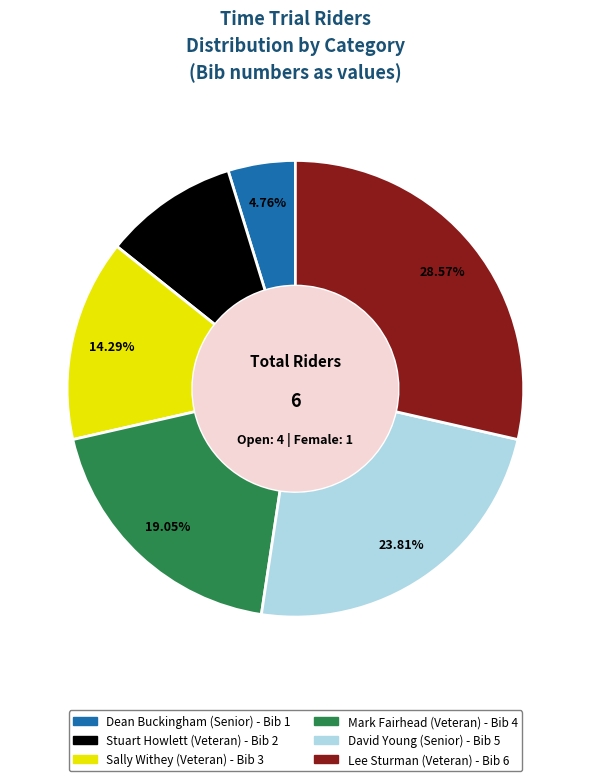

Approximately how many times larger is the value at Dean Buckingham (Senior) compared to David Young (Senior)?

0.2